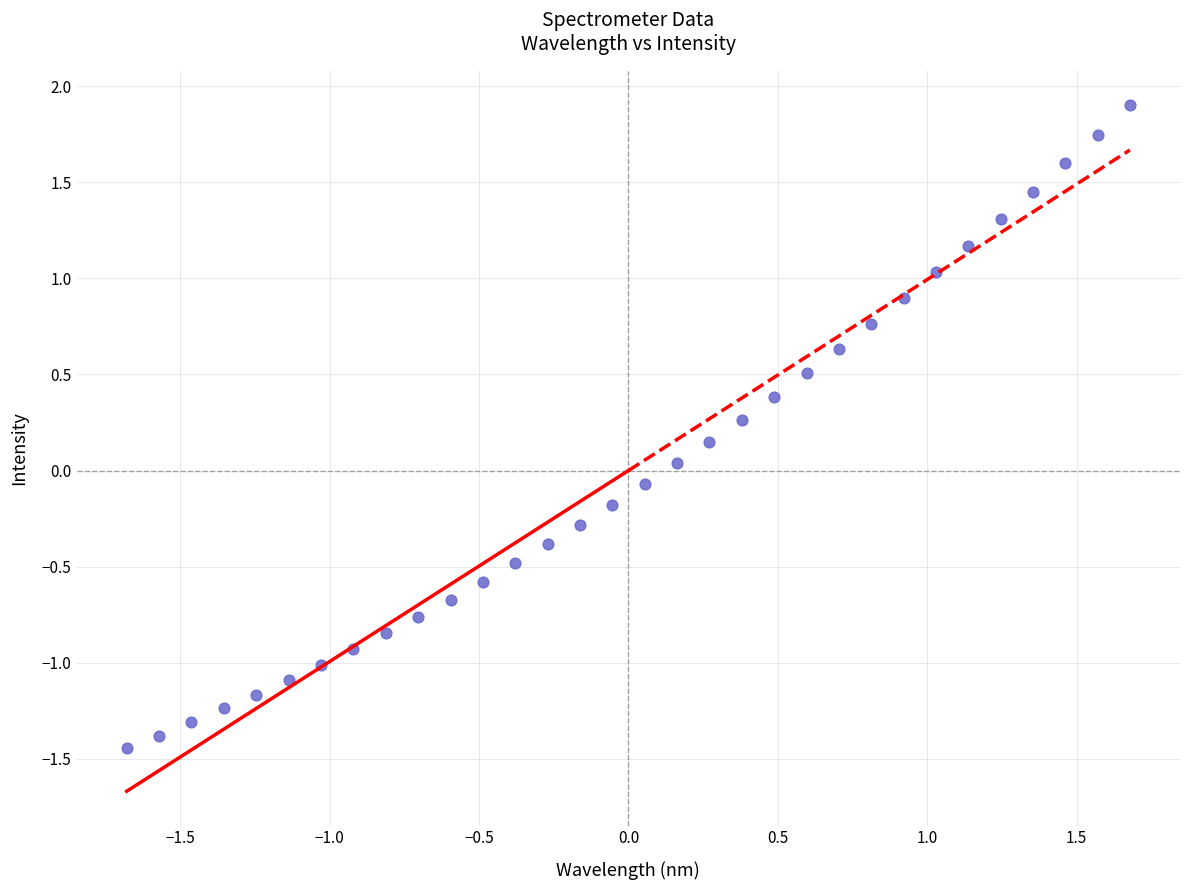

What is the range of Y values (max minus min)?

3.3